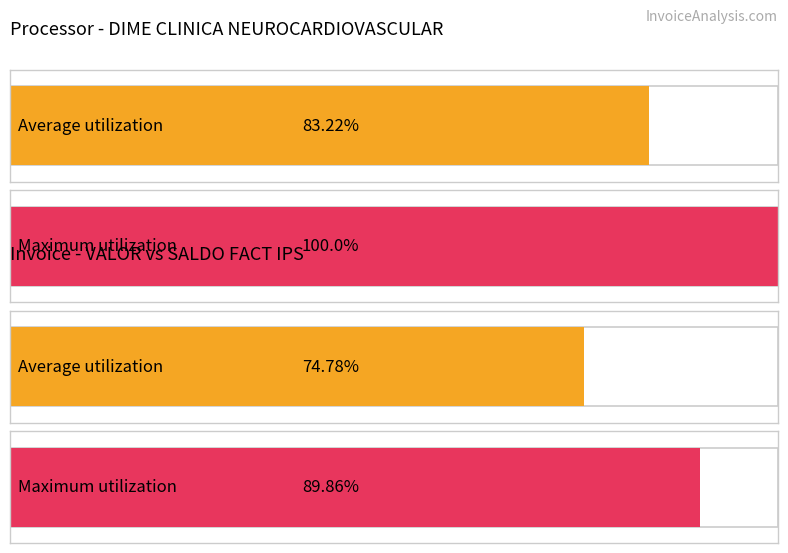

How many distinct data groups are displayed?

4